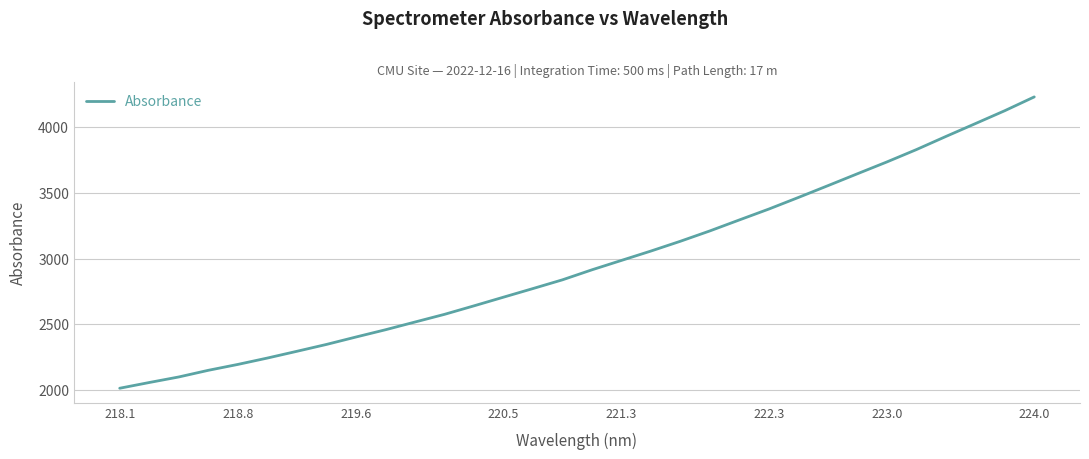

What is the maximum value shown in the chart?

4233.3